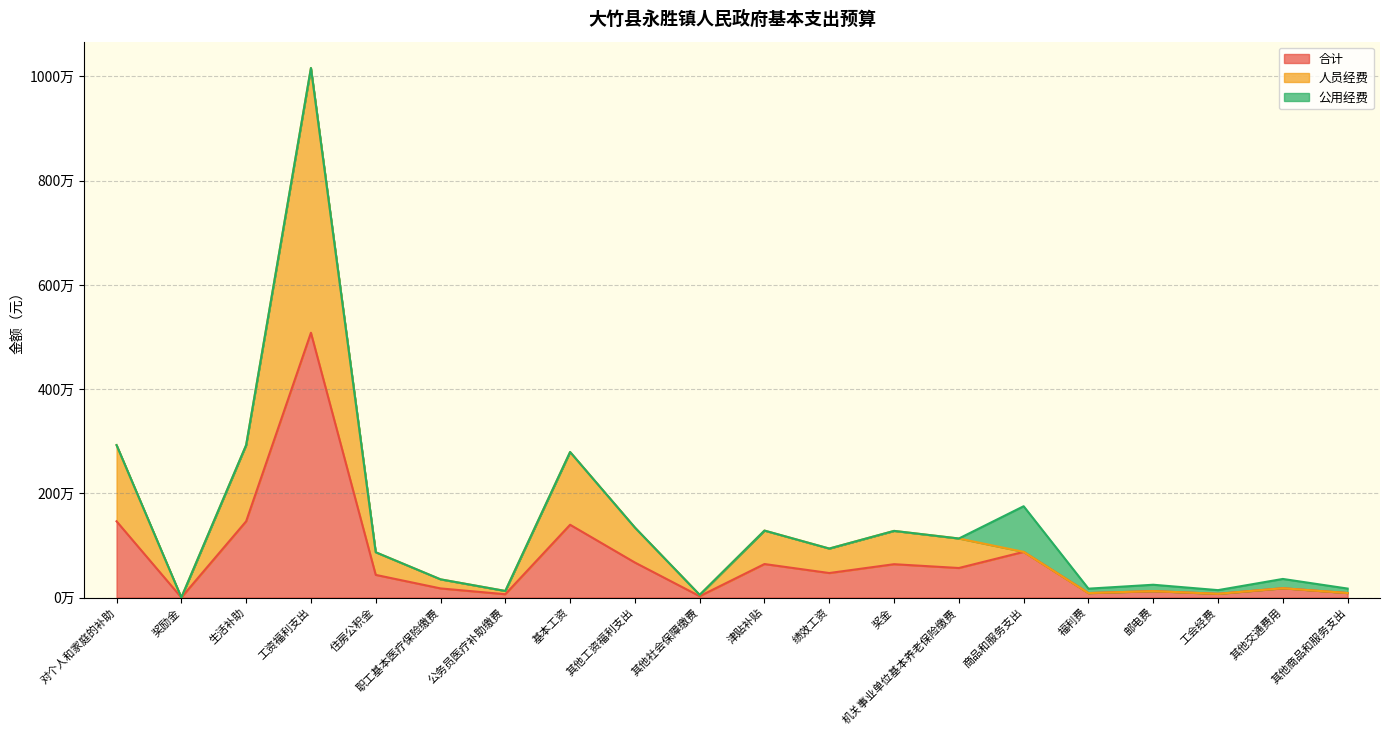

How many values in the 合计 series exceed 469716?

9